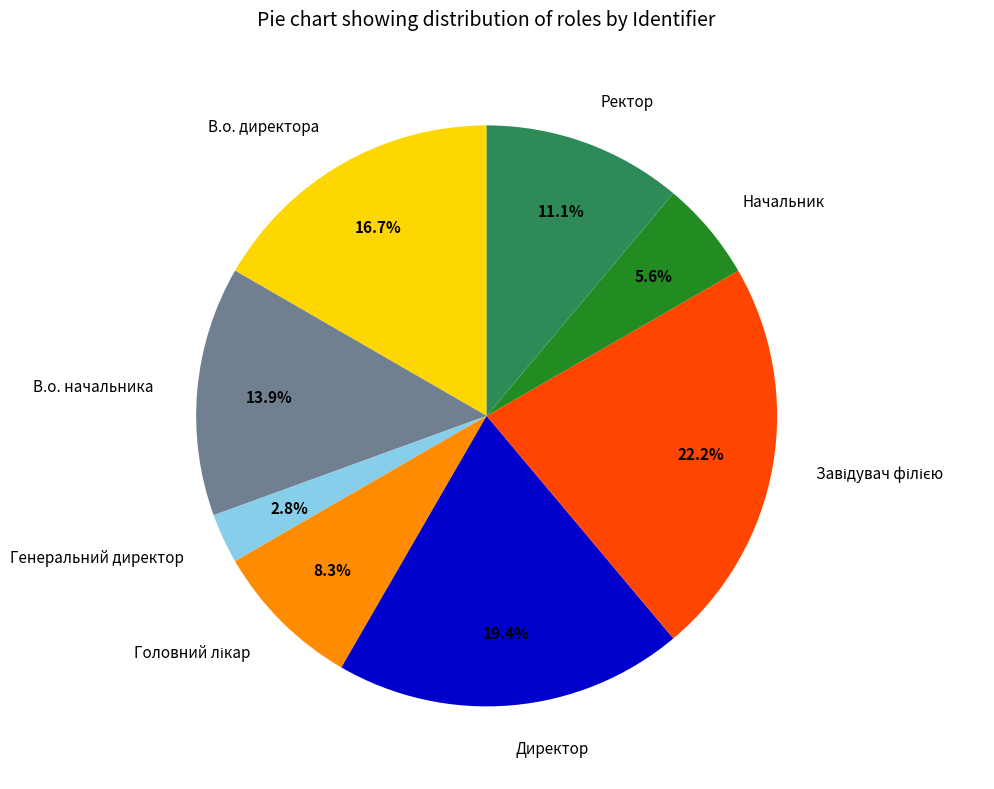

Combined, do Директор and Генеральний директор account for over 50%?

No